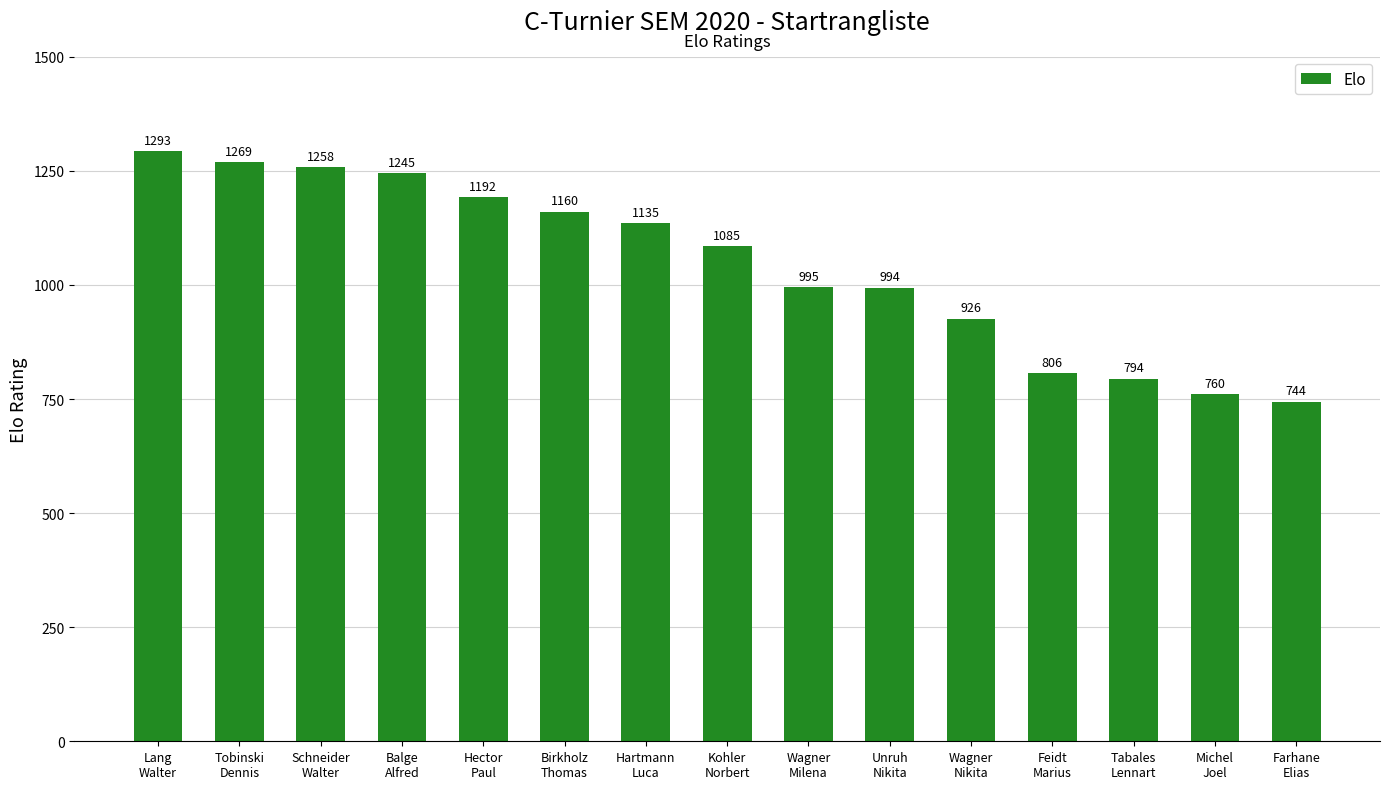

What is the greatest value displayed?

1293